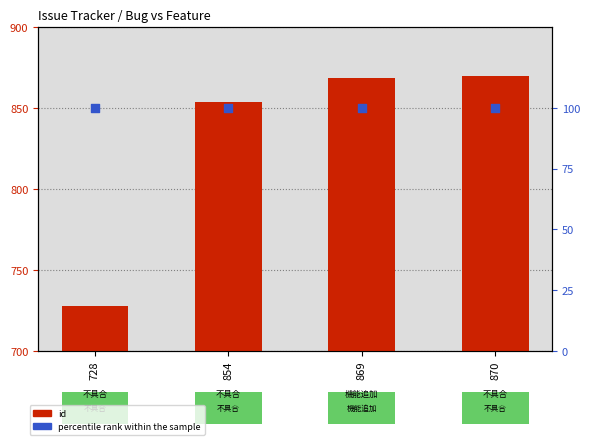

At how many categories does at least one series exceed 588?

4